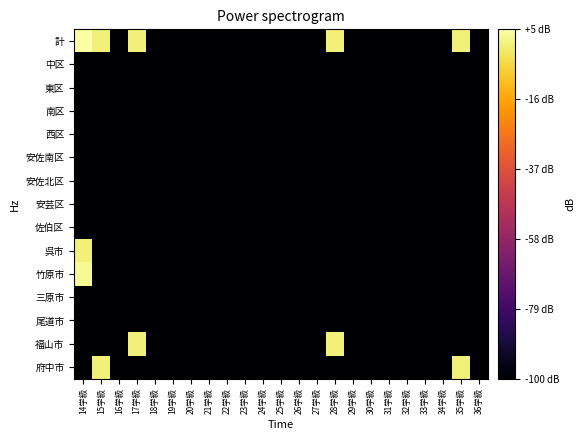

Reading left to right, list all the values displayed in this chart.

計: 14学級=4.8	15学級=0.0	16学級=-100.0	17学級=0.0	18学級=-100.0	19学級=-100.0	20学級=-100.0	21学級=-100.0	22学級=-100.0	23学級=-100.0	24学級=-100.0	25学級=-100.0	26学級=-100.0	27学級=-100.0	28学級=0.0	29学級=-100.0	30学級=-100.0	31学級=-100.0	32学級=-100.0	33学級=-100.0	34学級=-100.0	35学級=0.0	36学級=-100.0
中区: 14学級=-100.0	15学級=-100.0	16学級=-100.0	17学級=-100.0	18学級=-100.0	19学級=-100.0	20学級=-100.0	21学級=-100.0	22学級=-100.0	23学級=-100.0	24学級=-100.0	25学級=-100.0	26学級=-100.0	27学級=-100.0	28学級=-100.0	29学級=-100.0	30学級=-100.0	31学級=-100.0	32学級=-100.0	33学級=-100.0	34学級=-100.0	35学級=-100.0	36学級=-100.0
東区: 14学級=-100.0	15学級=-100.0	16学級=-100.0	17学級=-100.0	18学級=-100.0	19学級=-100.0	20学級=-100.0	21学級=-100.0	22学級=-100.0	23学級=-100.0	24学級=-100.0	25学級=-100.0	26学級=-100.0	27学級=-100.0	28学級=-100.0	29学級=-100.0	30学級=-100.0	31学級=-100.0	32学級=-100.0	33学級=-100.0	34学級=-100.0	35学級=-100.0	36学級=-100.0
南区: 14学級=-100.0	15学級=-100.0	16学級=-100.0	17学級=-100.0	18学級=-100.0	19学級=-100.0	20学級=-100.0	21学級=-100.0	22学級=-100.0	23学級=-100.0	24学級=-100.0	25学級=-100.0	26学級=-100.0	27学級=-100.0	28学級=-100.0	29学級=-100.0	30学級=-100.0	31学級=-100.0	32学級=-100.0	33学級=-100.0	34学級=-100.0	35学級=-100.0	36学級=-100.0
西区: 14学級=-100.0	15学級=-100.0	16学級=-100.0	17学級=-100.0	18学級=-100.0	19学級=-100.0	20学級=-100.0	21学級=-100.0	22学級=-100.0	23学級=-100.0	24学級=-100.0	25学級=-100.0	26学級=-100.0	27学級=-100.0	28学級=-100.0	29学級=-100.0	30学級=-100.0	31学級=-100.0	32学級=-100.0	33学級=-100.0	34学級=-100.0	35学級=-100.0	36学級=-100.0
安佐南区: 14学級=-100.0	15学級=-100.0	16学級=-100.0	17学級=-100.0	18学級=-100.0	19学級=-100.0	20学級=-100.0	21学級=-100.0	22学級=-100.0	23学級=-100.0	24学級=-100.0	25学級=-100.0	26学級=-100.0	27学級=-100.0	28学級=-100.0	29学級=-100.0	30学級=-100.0	31学級=-100.0	32学級=-100.0	33学級=-100.0	34学級=-100.0	35学級=-100.0	36学級=-100.0
安佐北区: 14学級=-100.0	15学級=-100.0	16学級=-100.0	17学級=-100.0	18学級=-100.0	19学級=-100.0	20学級=-100.0	21学級=-100.0	22学級=-100.0	23学級=-100.0	24学級=-100.0	25学級=-100.0	26学級=-100.0	27学級=-100.0	28学級=-100.0	29学級=-100.0	30学級=-100.0	31学級=-100.0	32学級=-100.0	33学級=-100.0	34学級=-100.0	35学級=-100.0	36学級=-100.0
安芸区: 14学級=-100.0	15学級=-100.0	16学級=-100.0	17学級=-100.0	18学級=-100.0	19学級=-100.0	20学級=-100.0	21学級=-100.0	22学級=-100.0	23学級=-100.0	24学級=-100.0	25学級=-100.0	26学級=-100.0	27学級=-100.0	28学級=-100.0	29学級=-100.0	30学級=-100.0	31学級=-100.0	32学級=-100.0	33学級=-100.0	34学級=-100.0	35学級=-100.0	36学級=-100.0
佐伯区: 14学級=-100.0	15学級=-100.0	16学級=-100.0	17学級=-100.0	18学級=-100.0	19学級=-100.0	20学級=-100.0	21学級=-100.0	22学級=-100.0	23学級=-100.0	24学級=-100.0	25学級=-100.0	26学級=-100.0	27学級=-100.0	28学級=-100.0	29学級=-100.0	30学級=-100.0	31学級=-100.0	32学級=-100.0	33学級=-100.0	34学級=-100.0	35学級=-100.0	36学級=-100.0
呉市: 14学級=0.0	15学級=-100.0	16学級=-100.0	17学級=-100.0	18学級=-100.0	19学級=-100.0	20学級=-100.0	21学級=-100.0	22学級=-100.0	23学級=-100.0	24学級=-100.0	25学級=-100.0	26学級=-100.0	27学級=-100.0	28学級=-100.0	29学級=-100.0	30学級=-100.0	31学級=-100.0	32学級=-100.0	33学級=-100.0	34学級=-100.0	35学級=-100.0	36学級=-100.0
竹原市: 14学級=3.0	15学級=-100.0	16学級=-100.0	17学級=-100.0	18学級=-100.0	19学級=-100.0	20学級=-100.0	21学級=-100.0	22学級=-100.0	23学級=-100.0	24学級=-100.0	25学級=-100.0	26学級=-100.0	27学級=-100.0	28学級=-100.0	29学級=-100.0	30学級=-100.0	31学級=-100.0	32学級=-100.0	33学級=-100.0	34学級=-100.0	35学級=-100.0	36学級=-100.0
三原市: 14学級=-100.0	15学級=-100.0	16学級=-100.0	17学級=-100.0	18学級=-100.0	19学級=-100.0	20学級=-100.0	21学級=-100.0	22学級=-100.0	23学級=-100.0	24学級=-100.0	25学級=-100.0	26学級=-100.0	27学級=-100.0	28学級=-100.0	29学級=-100.0	30学級=-100.0	31学級=-100.0	32学級=-100.0	33学級=-100.0	34学級=-100.0	35学級=-100.0	36学級=-100.0
尾道市: 14学級=-100.0	15学級=-100.0	16学級=-100.0	17学級=-100.0	18学級=-100.0	19学級=-100.0	20学級=-100.0	21学級=-100.0	22学級=-100.0	23学級=-100.0	24学級=-100.0	25学級=-100.0	26学級=-100.0	27学級=-100.0	28学級=-100.0	29学級=-100.0	30学級=-100.0	31学級=-100.0	32学級=-100.0	33学級=-100.0	34学級=-100.0	35学級=-100.0	36学級=-100.0
福山市: 14学級=-100.0	15学級=-100.0	16学級=-100.0	17学級=0.0	18学級=-100.0	19学級=-100.0	20学級=-100.0	21学級=-100.0	22学級=-100.0	23学級=-100.0	24学級=-100.0	25学級=-100.0	26学級=-100.0	27学級=-100.0	28学級=0.0	29学級=-100.0	30学級=-100.0	31学級=-100.0	32学級=-100.0	33学級=-100.0	34学級=-100.0	35学級=-100.0	36学級=-100.0
府中市: 14学級=-100.0	15学級=0.0	16学級=-100.0	17学級=-100.0	18学級=-100.0	19学級=-100.0	20学級=-100.0	21学級=-100.0	22学級=-100.0	23学級=-100.0	24学級=-100.0	25学級=-100.0	26学級=-100.0	27学級=-100.0	28学級=-100.0	29学級=-100.0	30学級=-100.0	31学級=-100.0	32学級=-100.0	33学級=-100.0	34学級=-100.0	35学級=0.0	36学級=-100.0